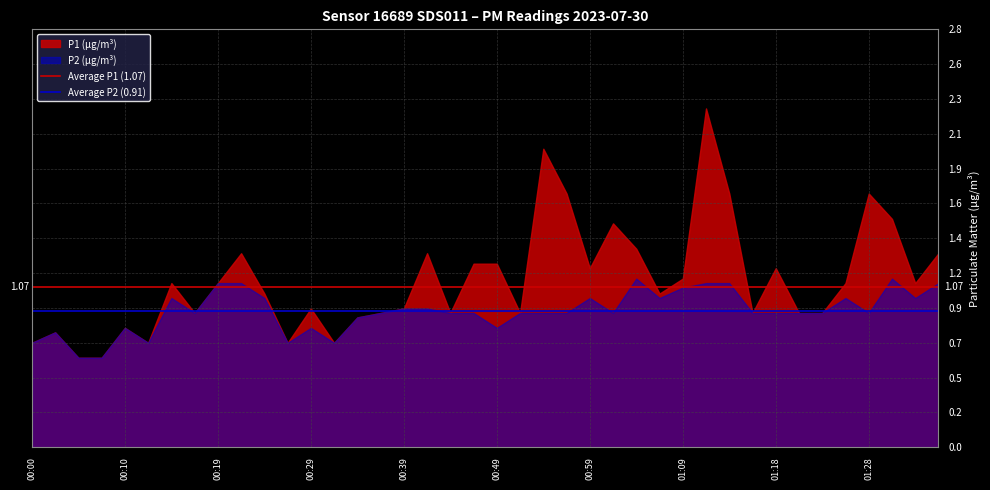

What is the difference between the highest and lowest values at 00:00?

0.2